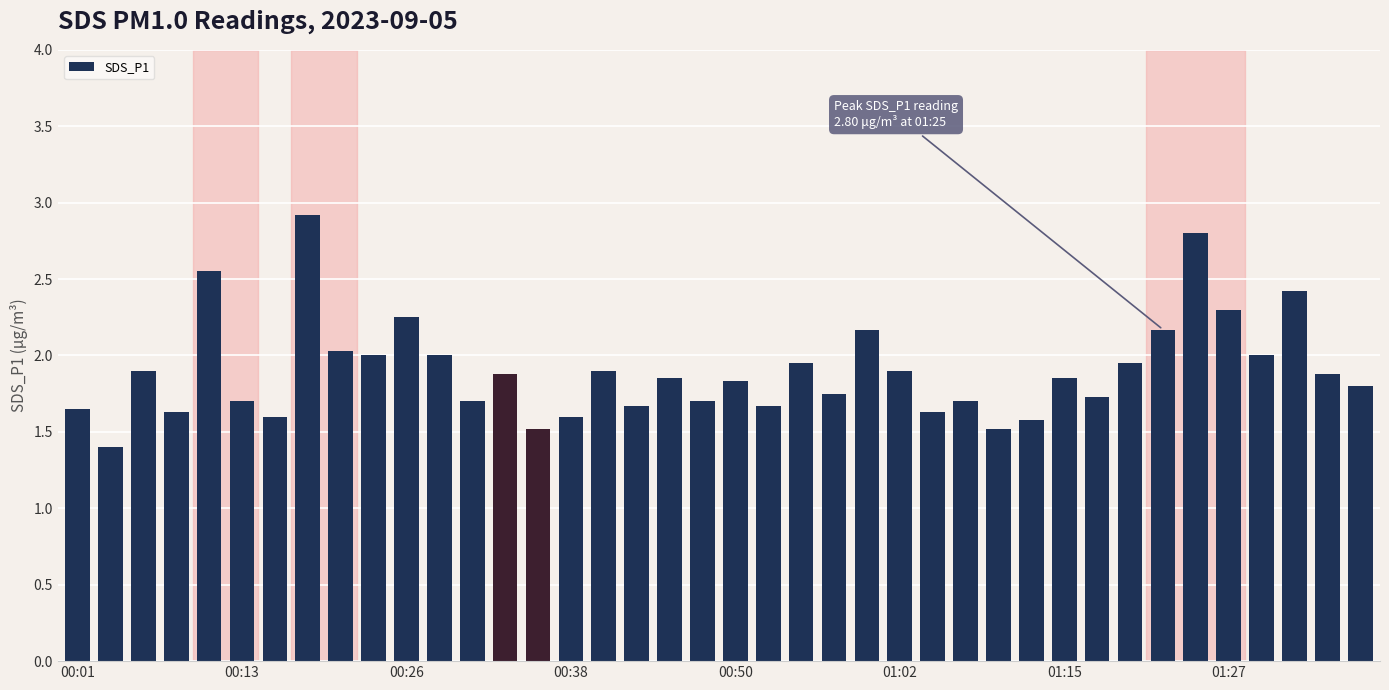

What is the value of the 2nd bar from the left?

1.4